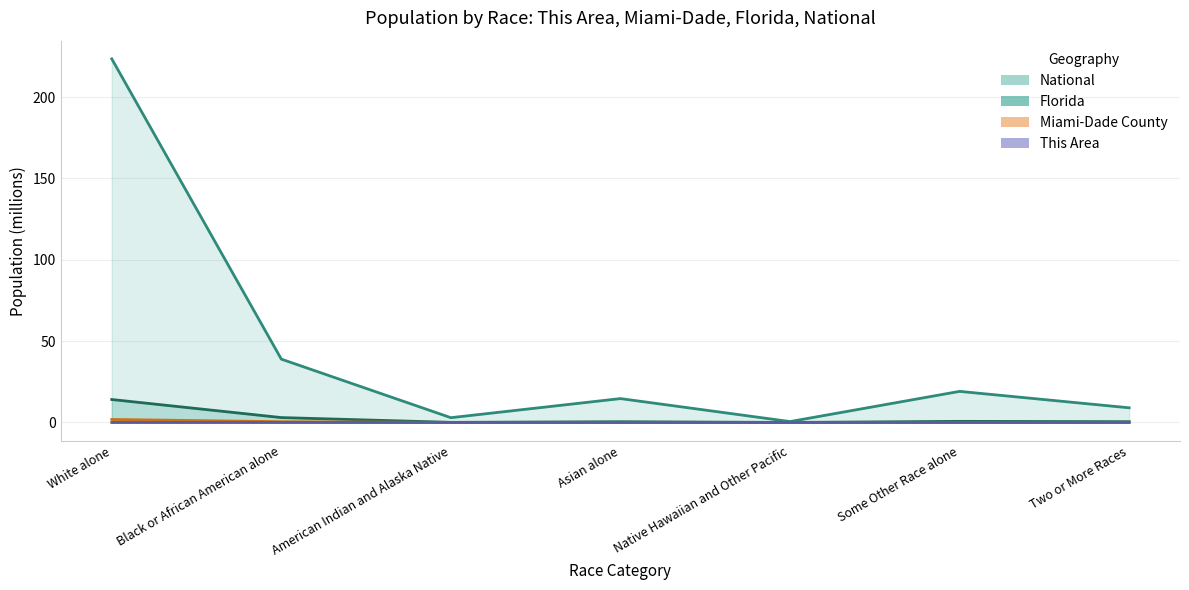

What position from the left is Two or More Races?

7